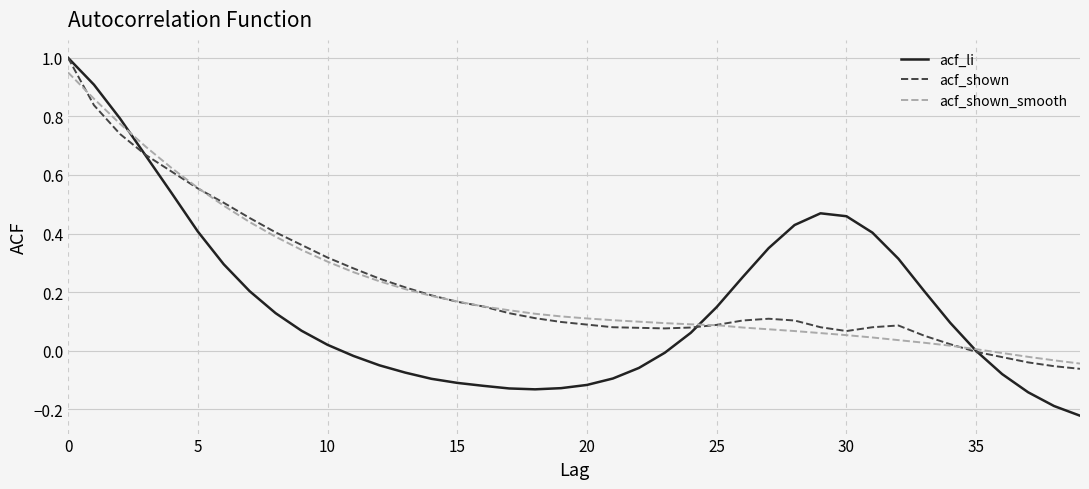

What is the greatest value displayed?

1.0